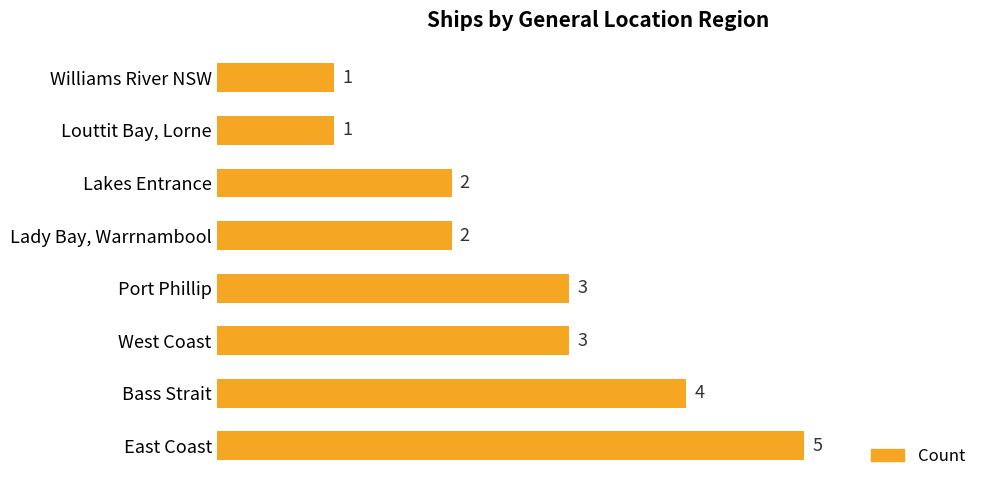

What is the sum of all values?

21